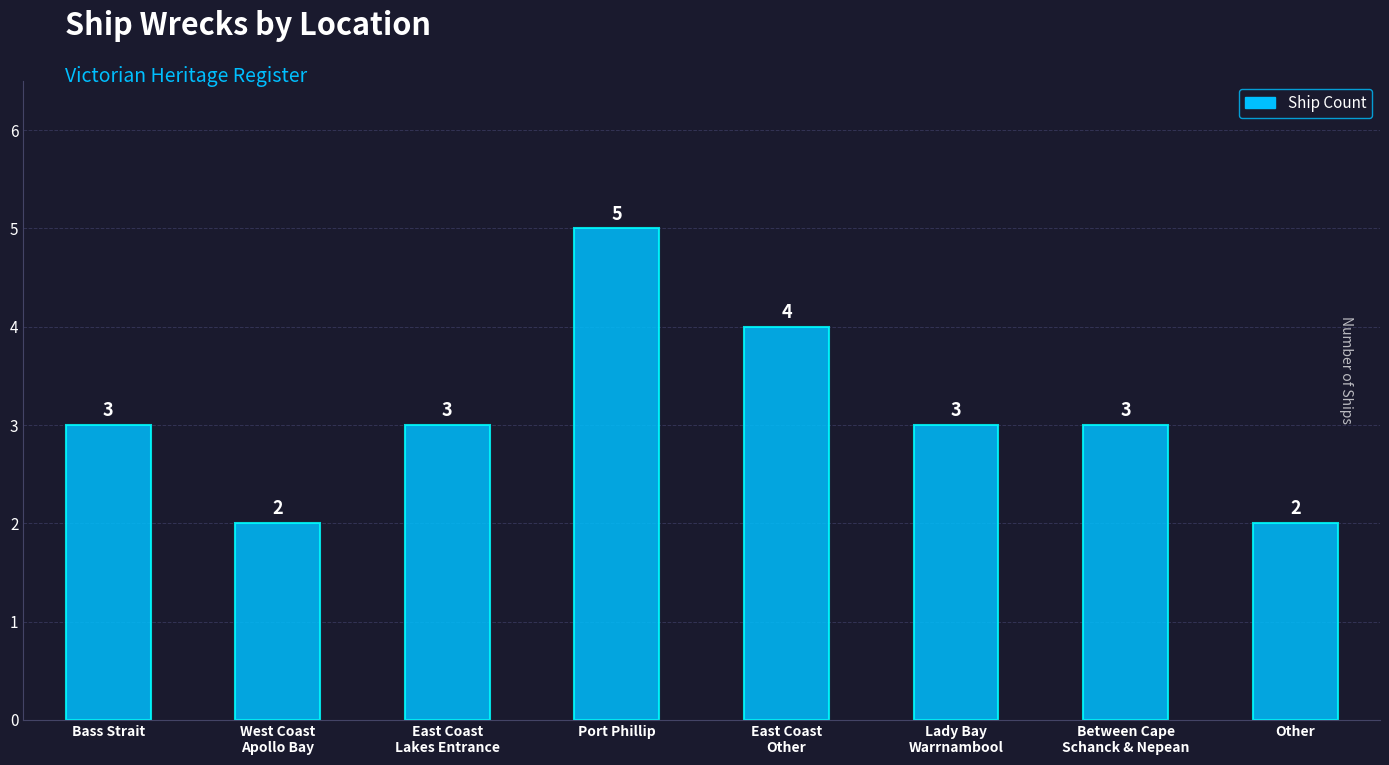

Are the bars grouped side by side (vs. stacked)?

No